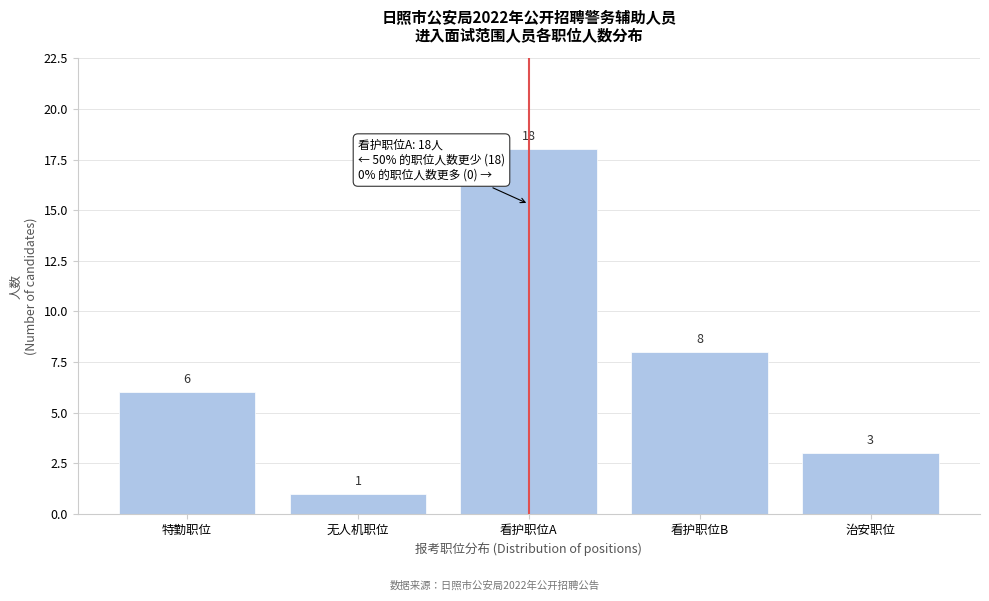

Reading right to left, extract all data points from this chart.

3	8	18	1	6